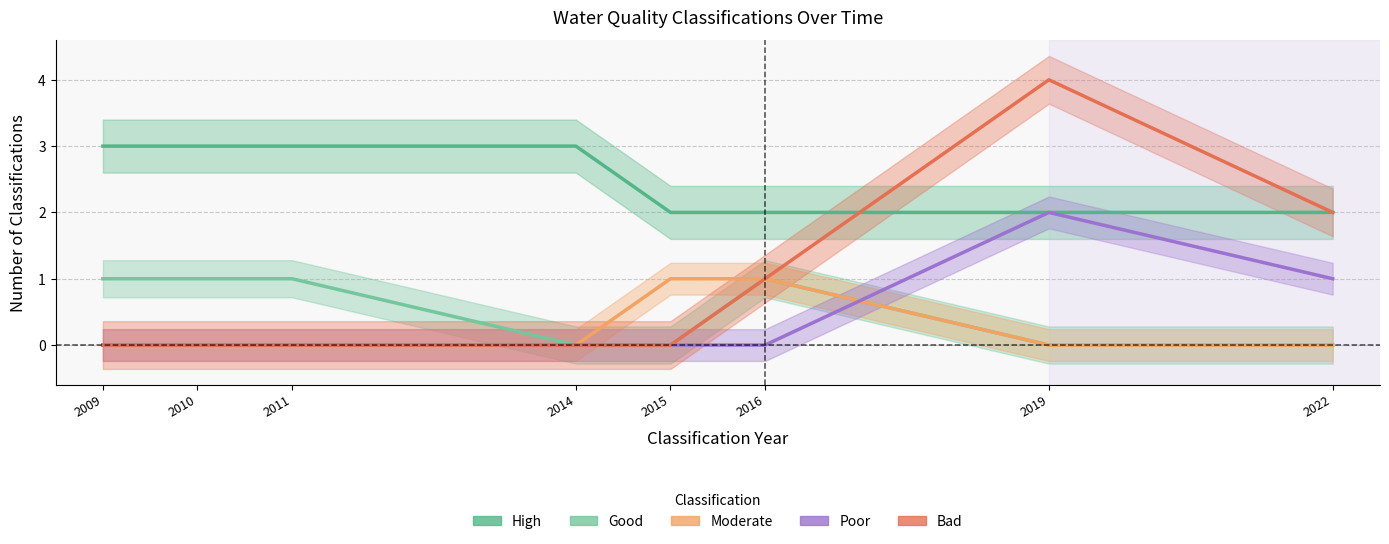

True or false: Moderate has more than 2 points higher than both neighbors.

False